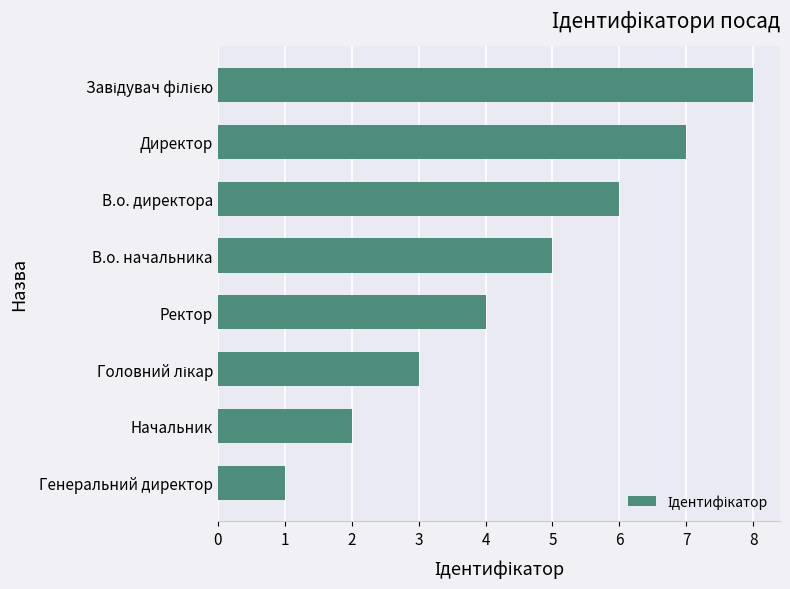

What is the sum of all values?

36